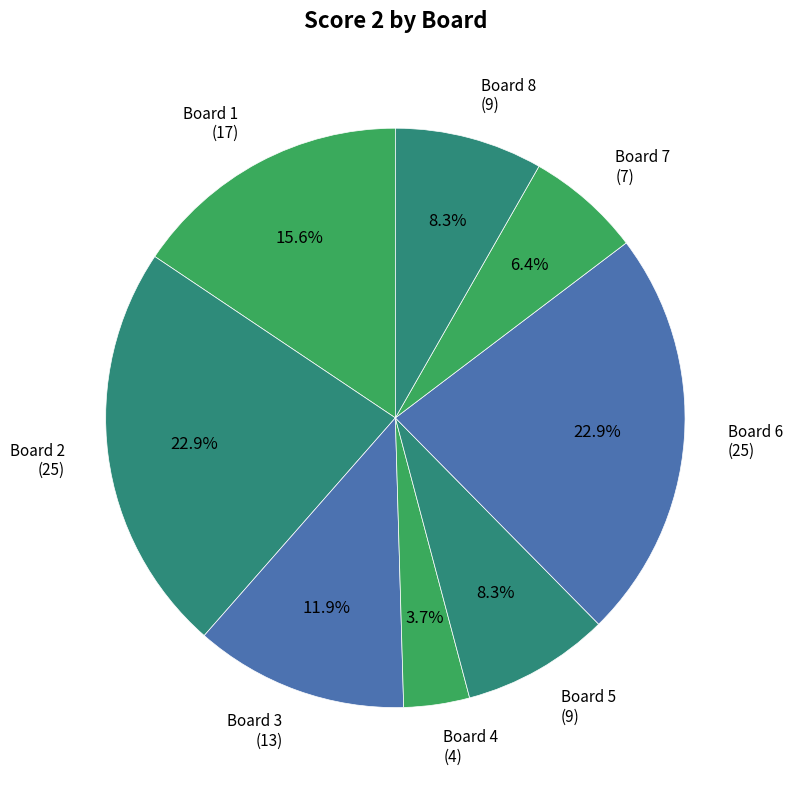

What is the smallest slice in the pie chart?

Board 4 (4)